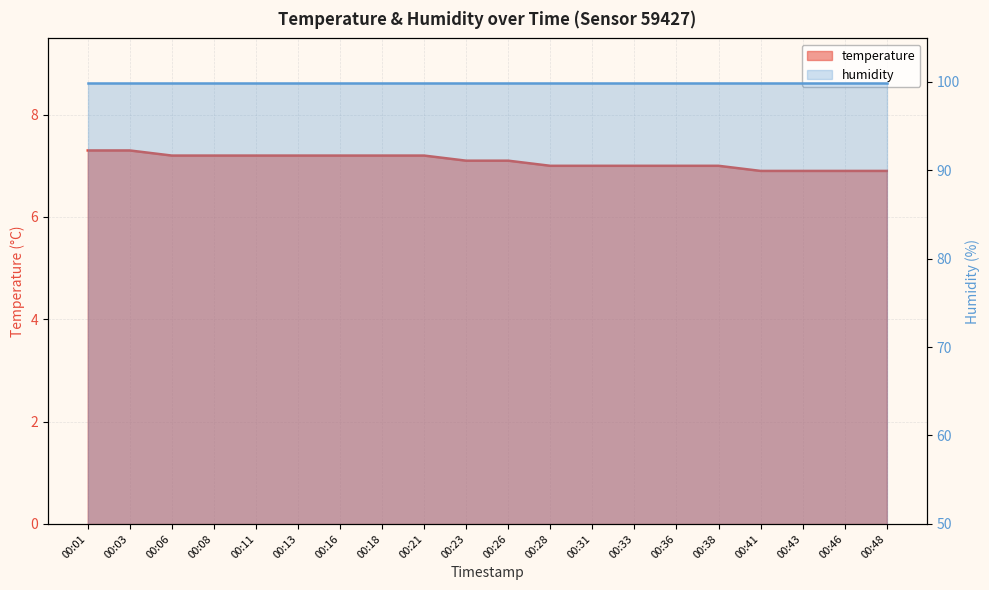

Reading right to left, what are all the values shown in this chart?

00:48=6.9	00:46=6.9	00:43=6.9	00:41=6.9	00:38=7.0	00:36=7.0	00:33=7.0	00:31=7.0	00:28=7.0	00:26=7.1	00:23=7.1	00:21=7.2	00:18=7.2	00:16=7.2	00:13=7.2	00:11=7.2	00:08=7.2	00:06=7.2	00:03=7.3	00:01=7.3